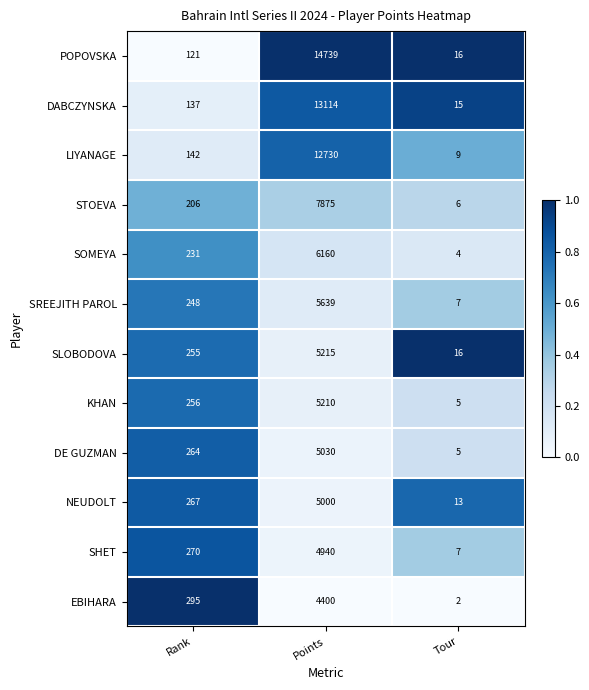

What is the difference between the STOEVA values at Tour and Rank?

200